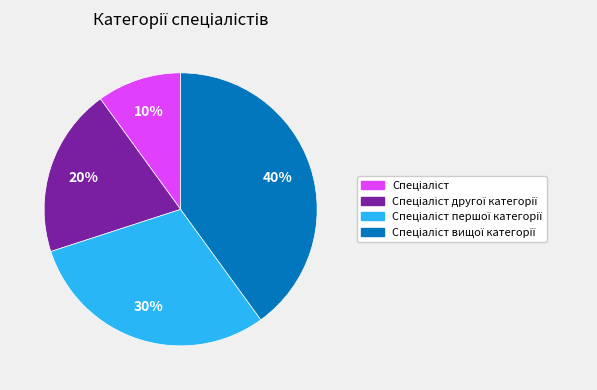

To the nearest percent, what is the average slice percentage?

25%